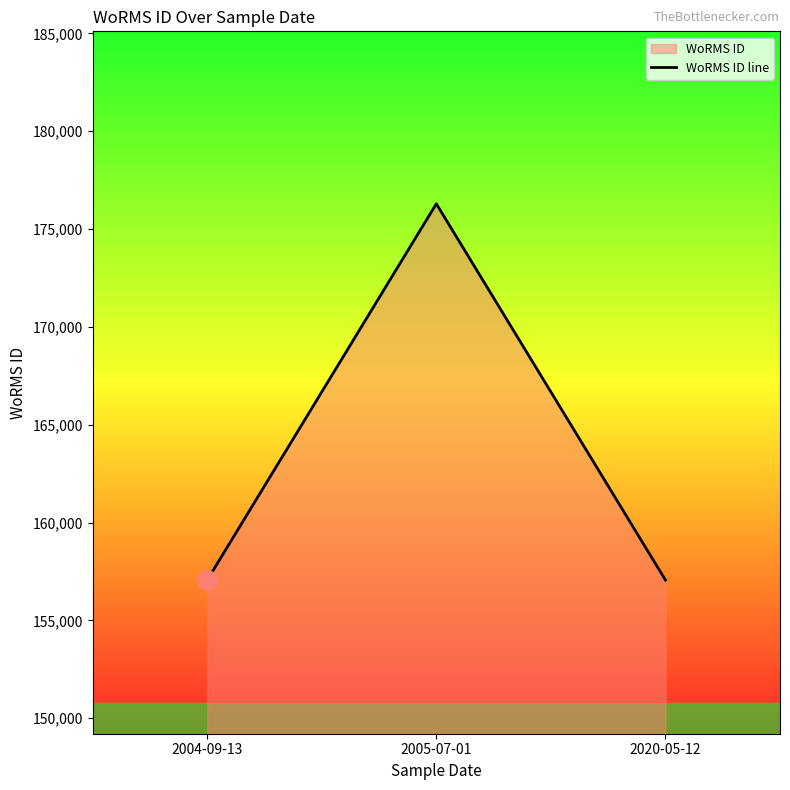

Does the chart display data point markers on the line(s)?

No